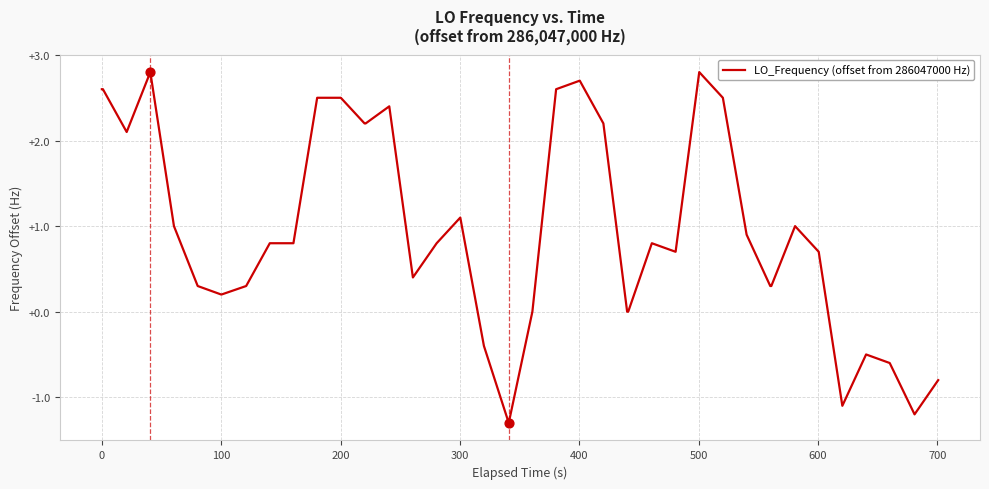

What is the difference between the maximum and minimum values?

4.1